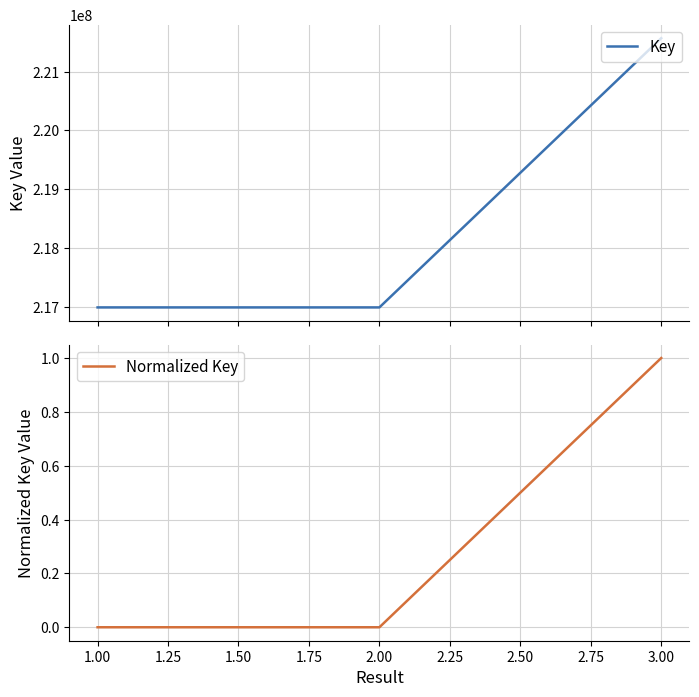

What is the lowest value of the Key series?

216989726